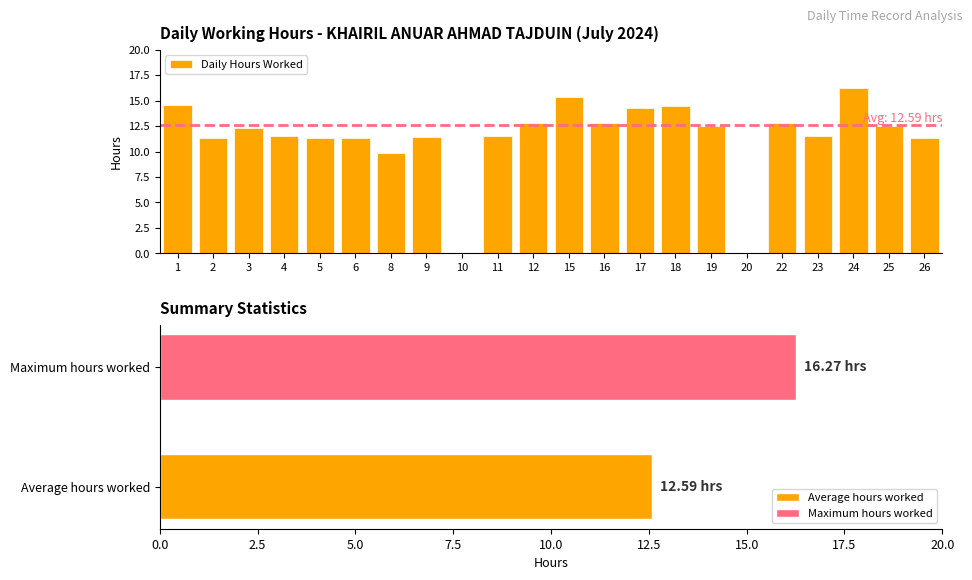

Where is the data nearest to the value 8?

8